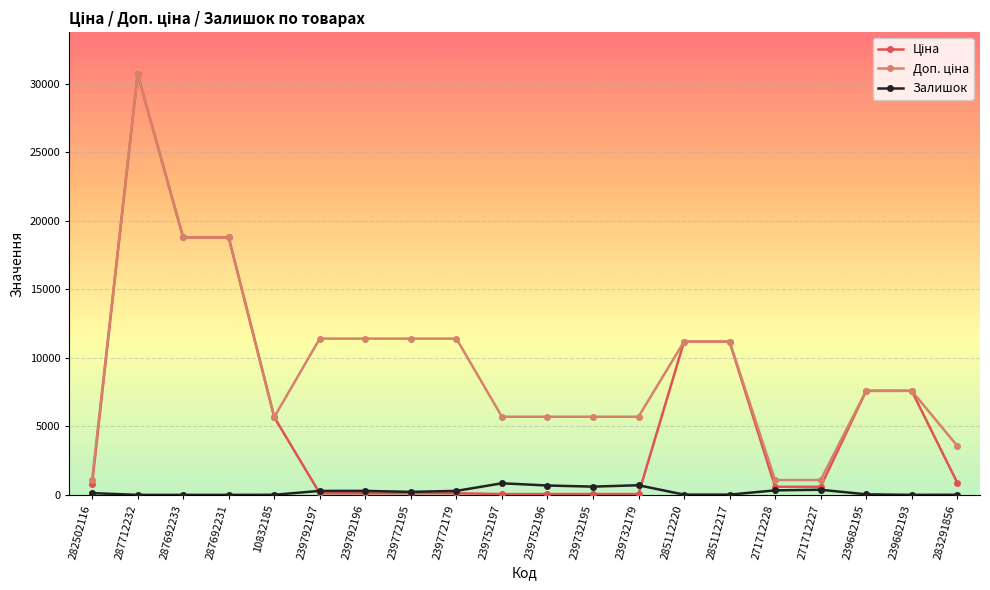

What is the highest value of the Залишок series?

845.0